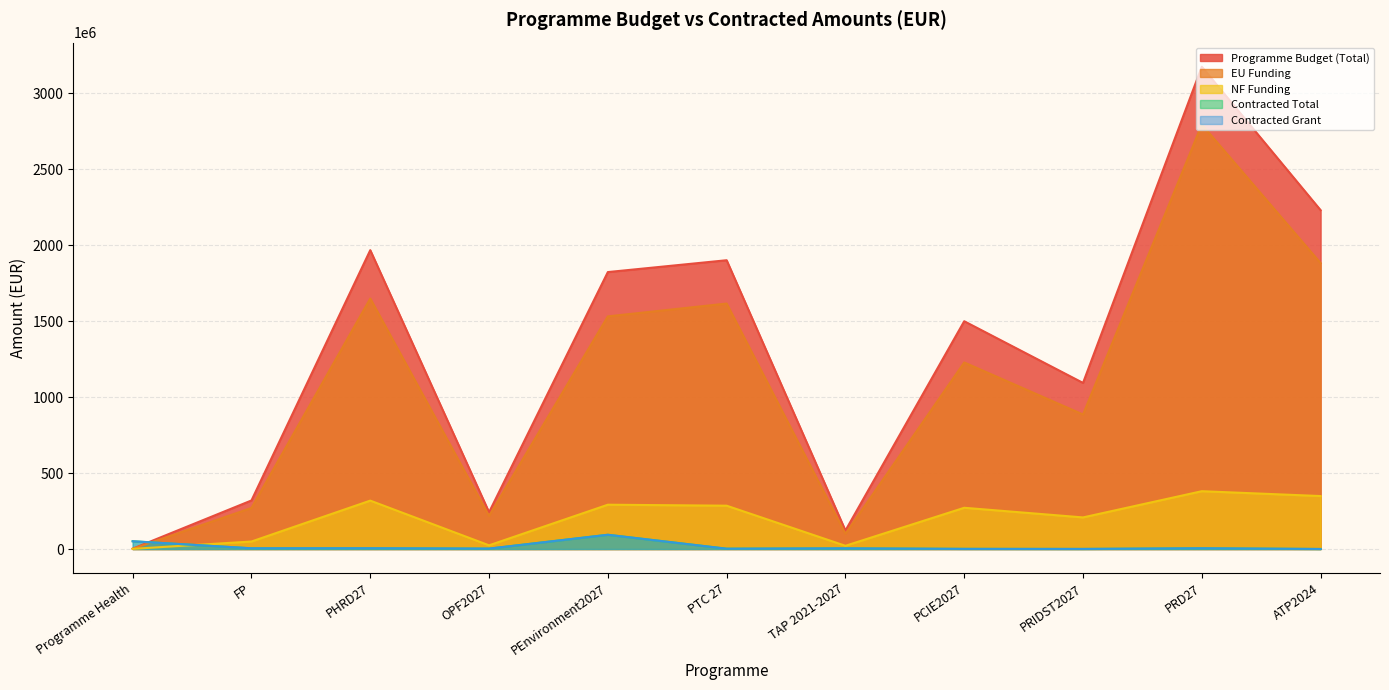

At how many categories does at least one series exceed 2952641488?

1